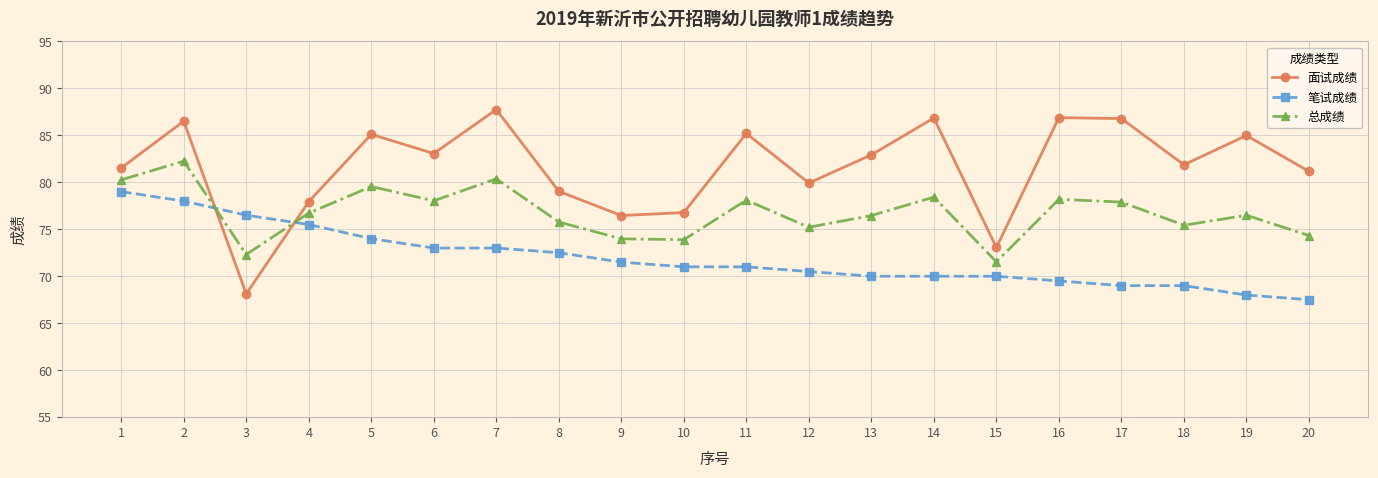

At which label does 笔试成绩 reach its peak?

1